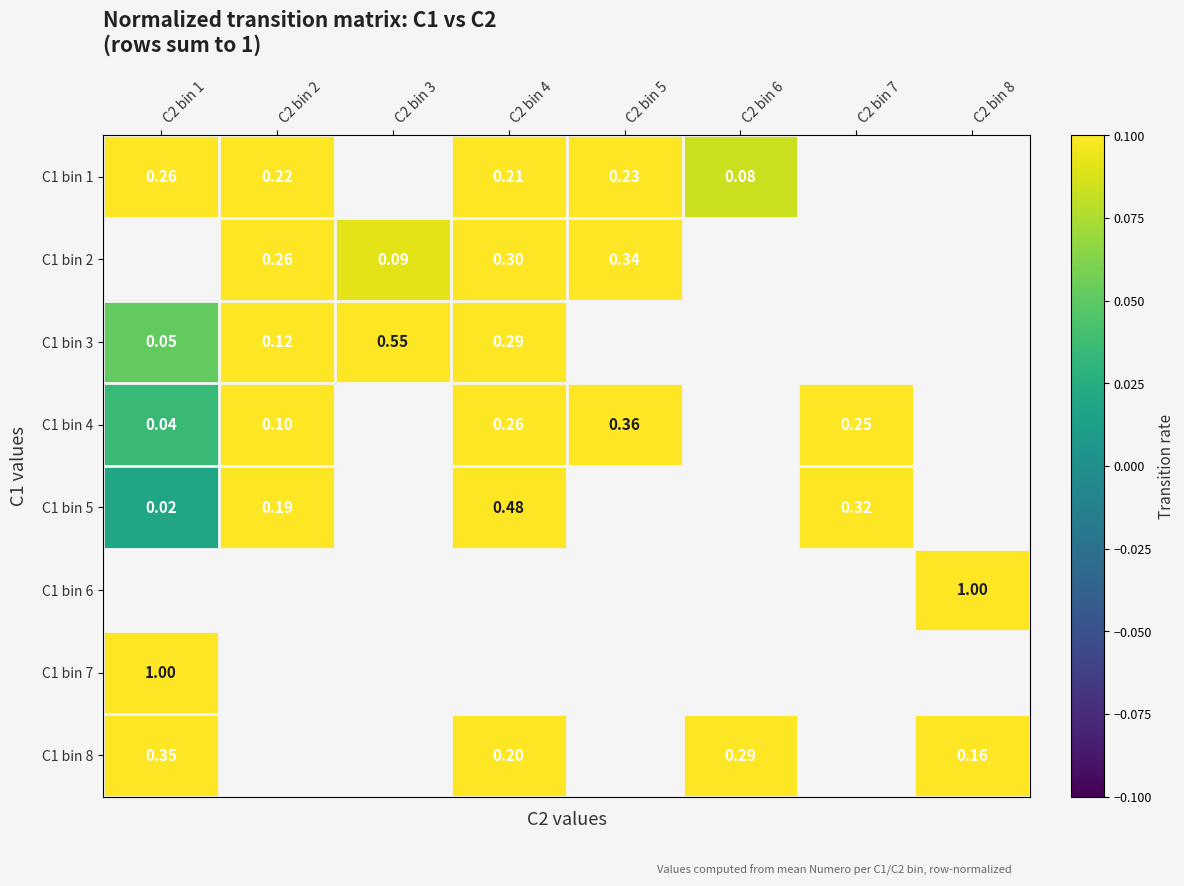

Between C2 bin 8 and C2 bin 7, which is larger?

C2 bin 7